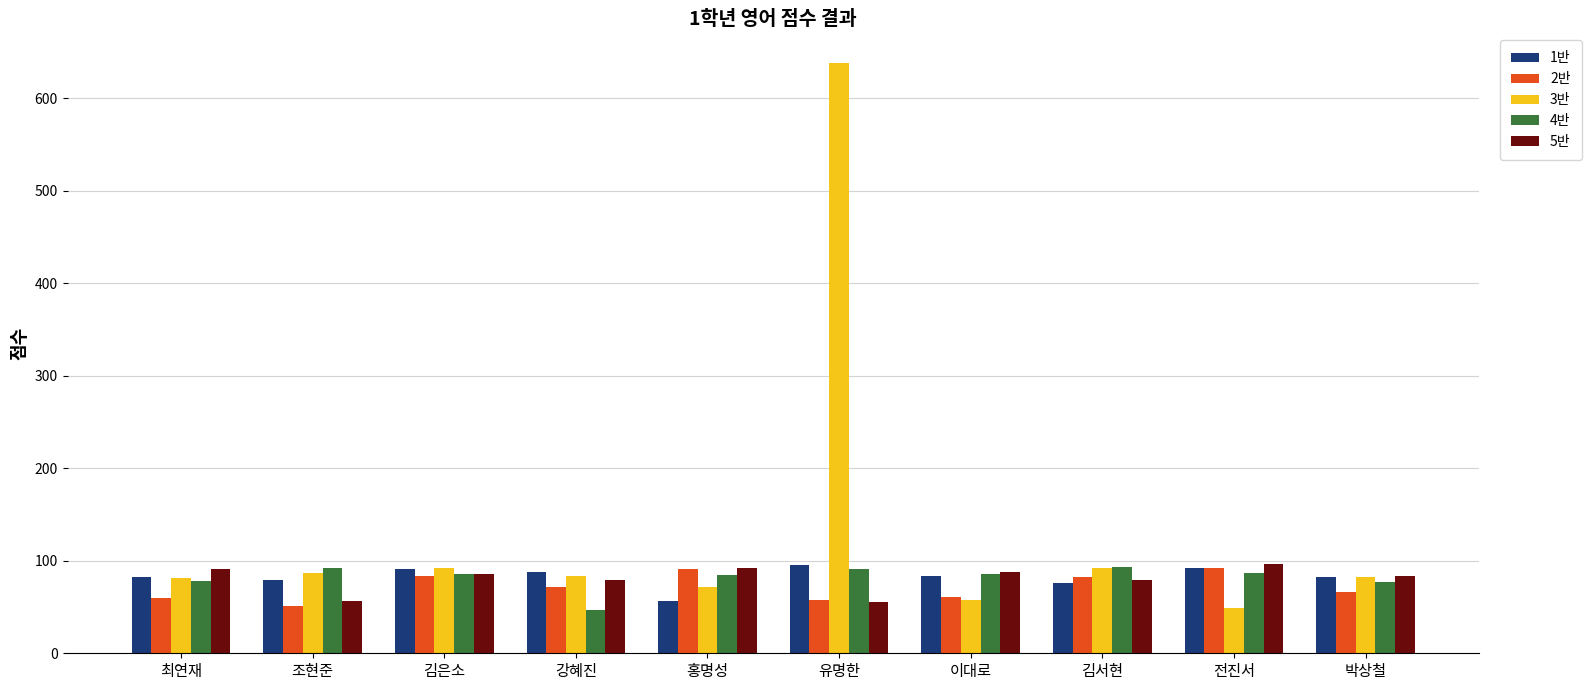

Which category has the lowest value in the 3반 series?

전진서